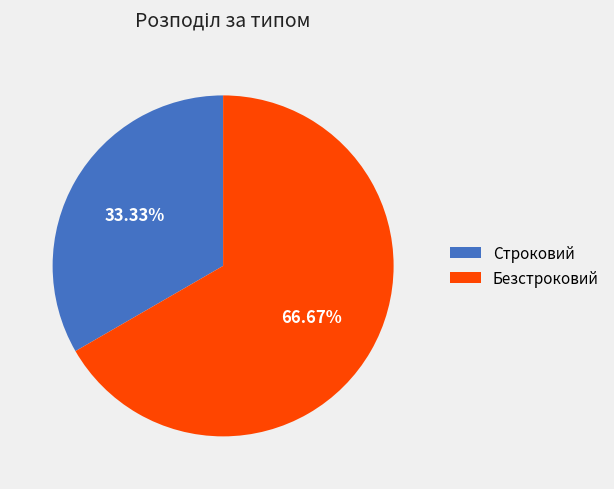

Count the number of slices in the pie.

2